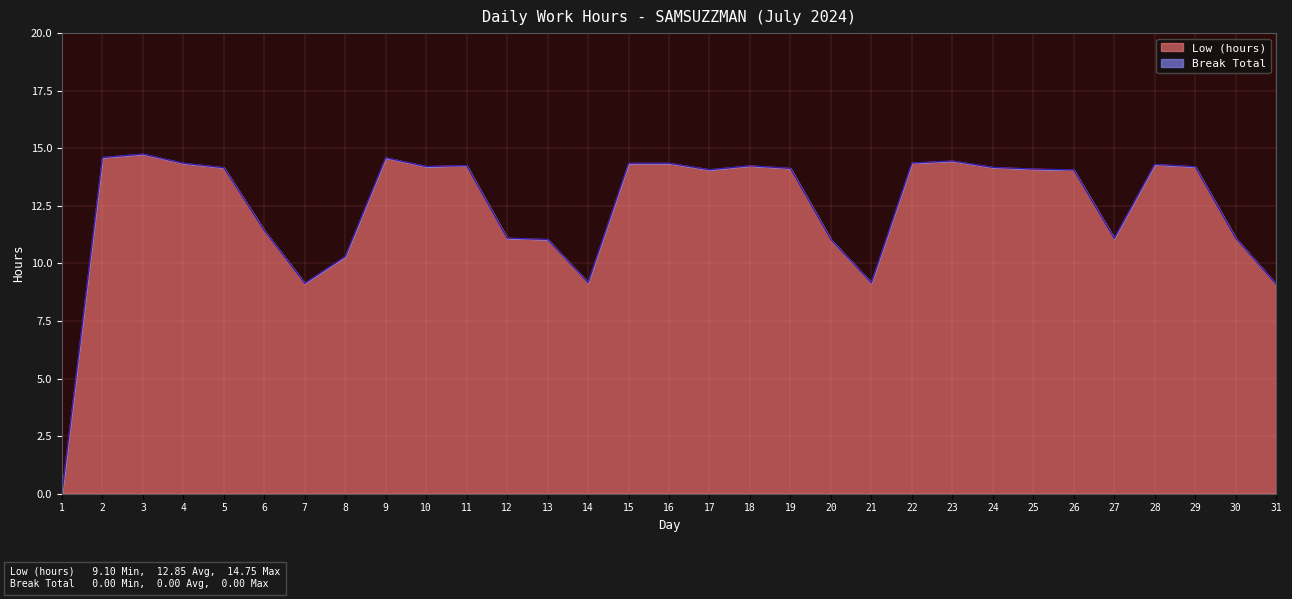

How many data points does each series have?

31